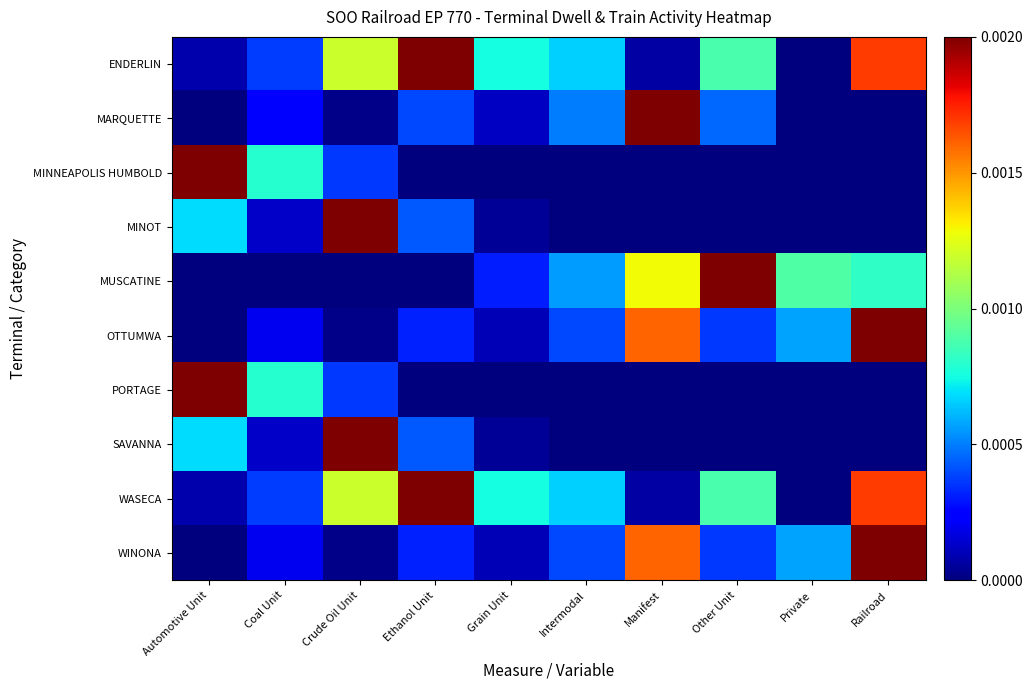

Which has a higher value, Other Unit or Ethanol Unit?

Ethanol Unit